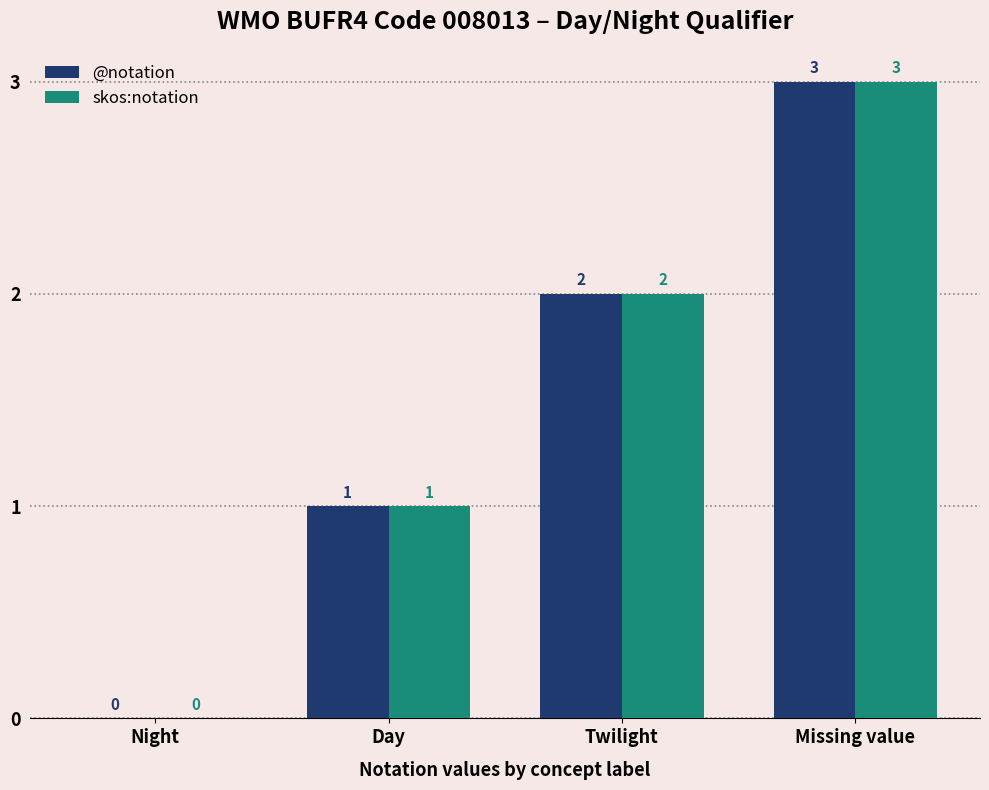

What is the greatest value displayed?

3